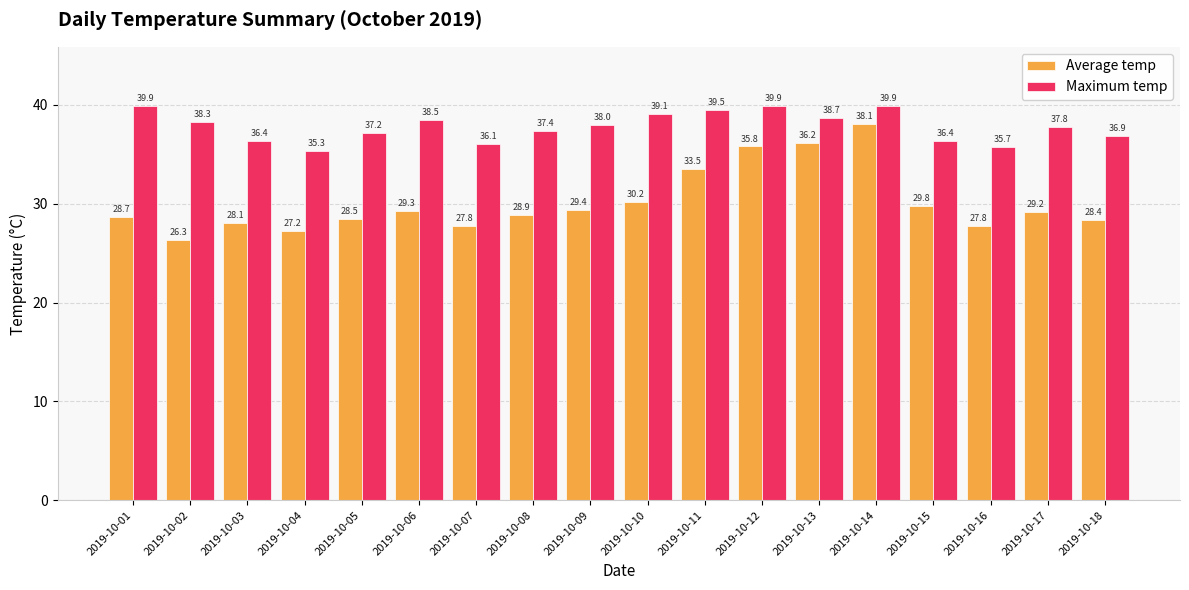

True or false: Maximum temp has a value of 39.9 at 2019-10-01.

True